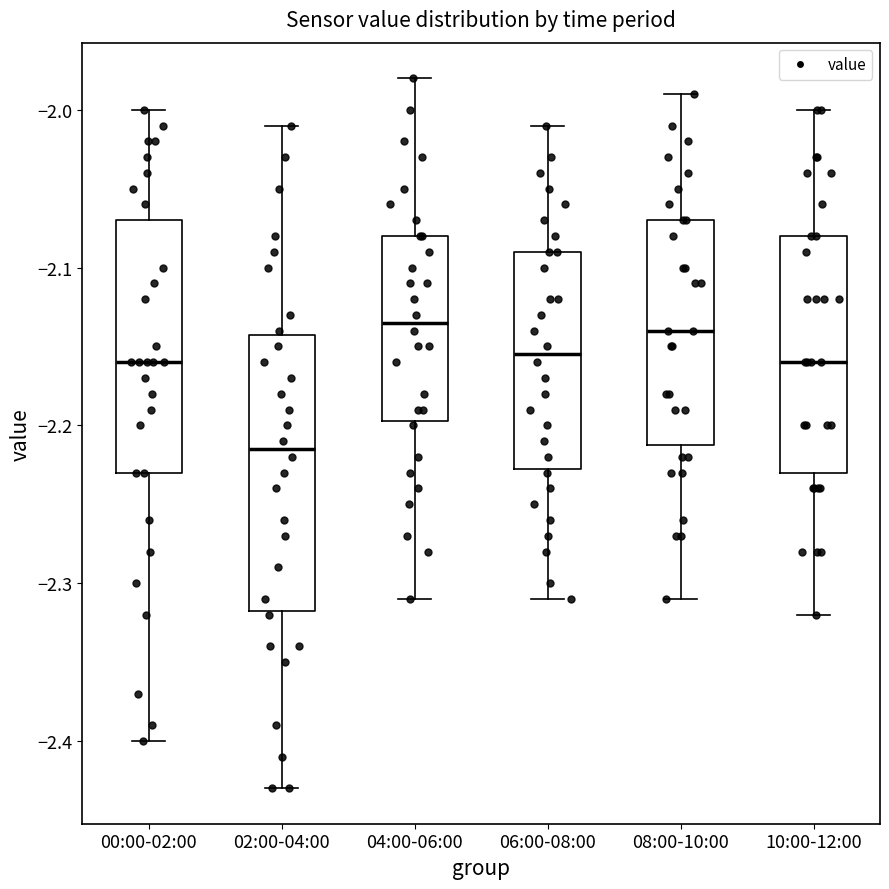

Reading left to right, read every box against the y-axis: the position of its median line, the range the box covers, and the ends of its whiskers. The values are not printed on the chart, so give them approximately, as read against the axis.

00:00-02:00: median -2.16, box -2.23 to -2.07, whiskers -2.40 to -2.00
02:00-04:00: median -2.21, box -2.32 to -2.14, whiskers -2.43 to -2.01
04:00-06:00: median -2.13, box -2.20 to -2.08, whiskers -2.31 to -1.98
06:00-08:00: median -2.15, box -2.23 to -2.09, whiskers -2.31 to -2.01
08:00-10:00: median -2.14, box -2.21 to -2.07, whiskers -2.31 to -1.99
10:00-12:00: median -2.16, box -2.23 to -2.08, whiskers -2.32 to -2.00